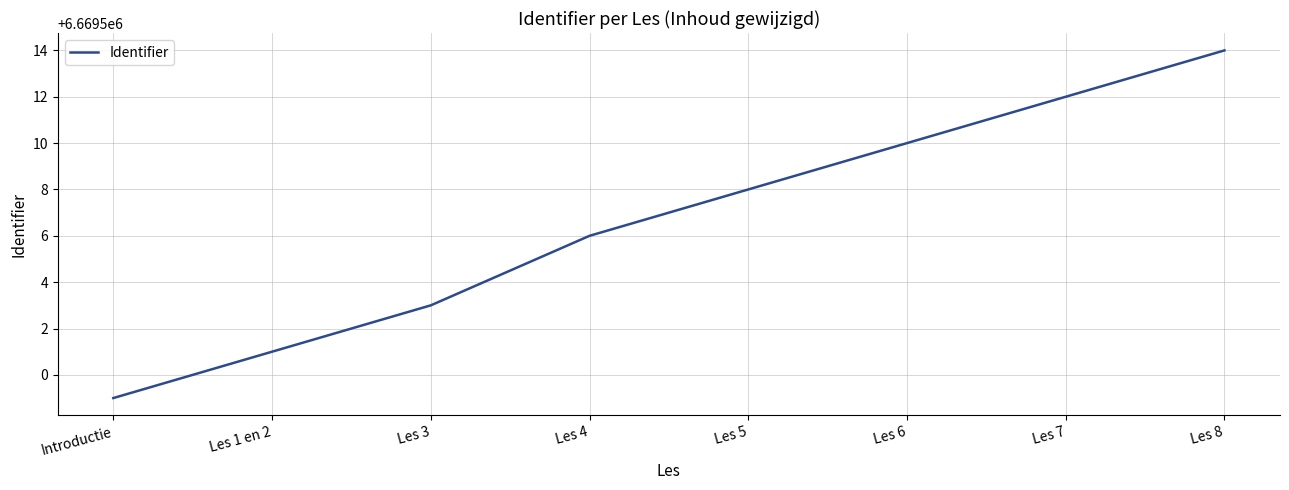

What is the difference between the maximum and minimum values?

15